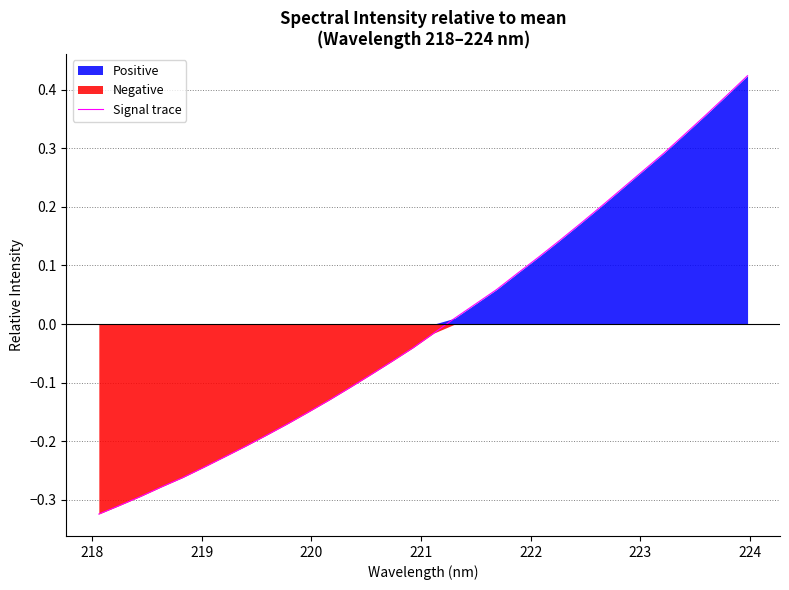

Reading right to left, transcribe all the data shown in this chart.

0.4	0.4	0.4	0.3	0.3	0.3	0.2	0.2	0.2	0.1	0.1	0.1	0.1	0.0	0.0	-0.0	-0.0	-0.1	-0.1	-0.1	-0.1	-0.2	-0.2	-0.2	-0.2	-0.2	-0.2	-0.3	-0.3	-0.3	-0.3	-0.3